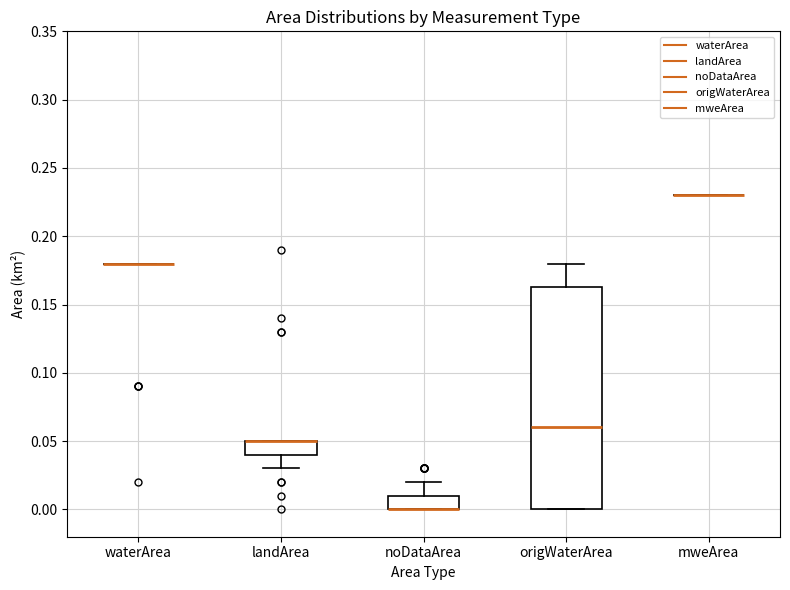

Reading left to right, read every box against the y-axis: the position of its median line, the range the box covers, and the ends of its whiskers. The values are not printed on the chart, so give them approximately, as read against the axis.

waterArea: box collapsed to a line at 0.180, whiskers 0.180 to 0.180
landArea: median 0.050 (drawn on the box's upper edge), box 0.040 to 0.050, whiskers 0.030 to 0.050
noDataArea: median 0.000 (drawn on the box's lower edge), box 0.000 to 0.010, whiskers 0.000 to 0.020
origWaterArea: median 0.060, box 0.000 to 0.165, whiskers 0.000 to 0.180
mweArea: box collapsed to a line at 0.230, whiskers 0.230 to 0.230